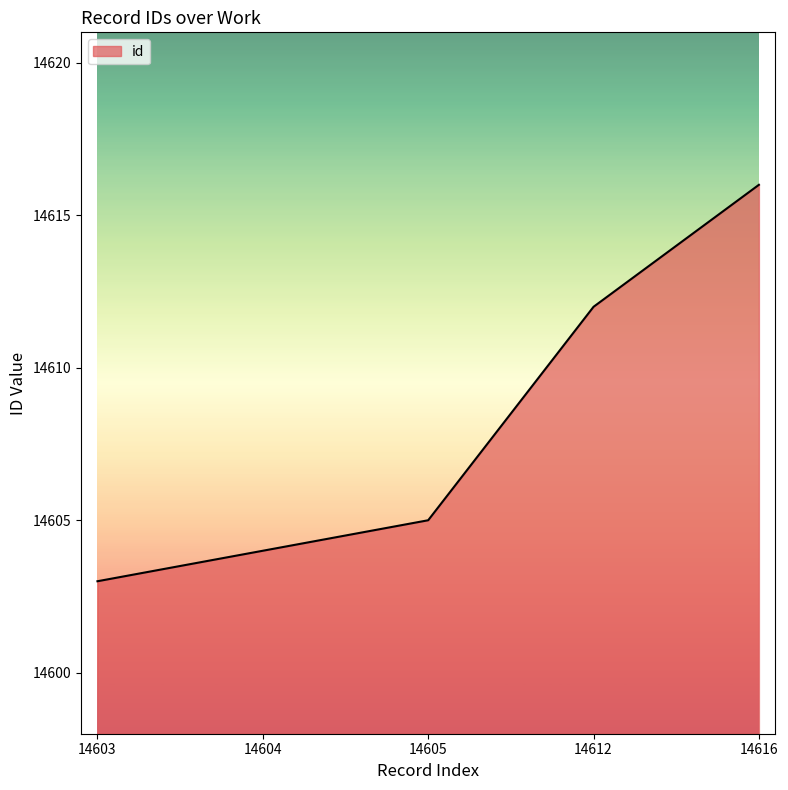

What is the change in value from 14604 to 14616?

+12